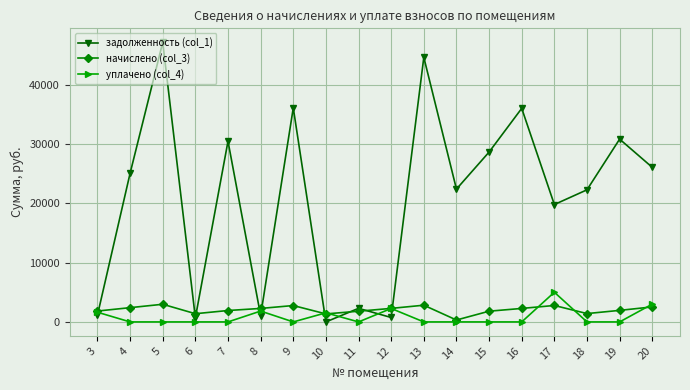

Rank the series at 20 from lowest to highest value.

начислено (col_3), уплачено (col_4), задолженность (col_1)